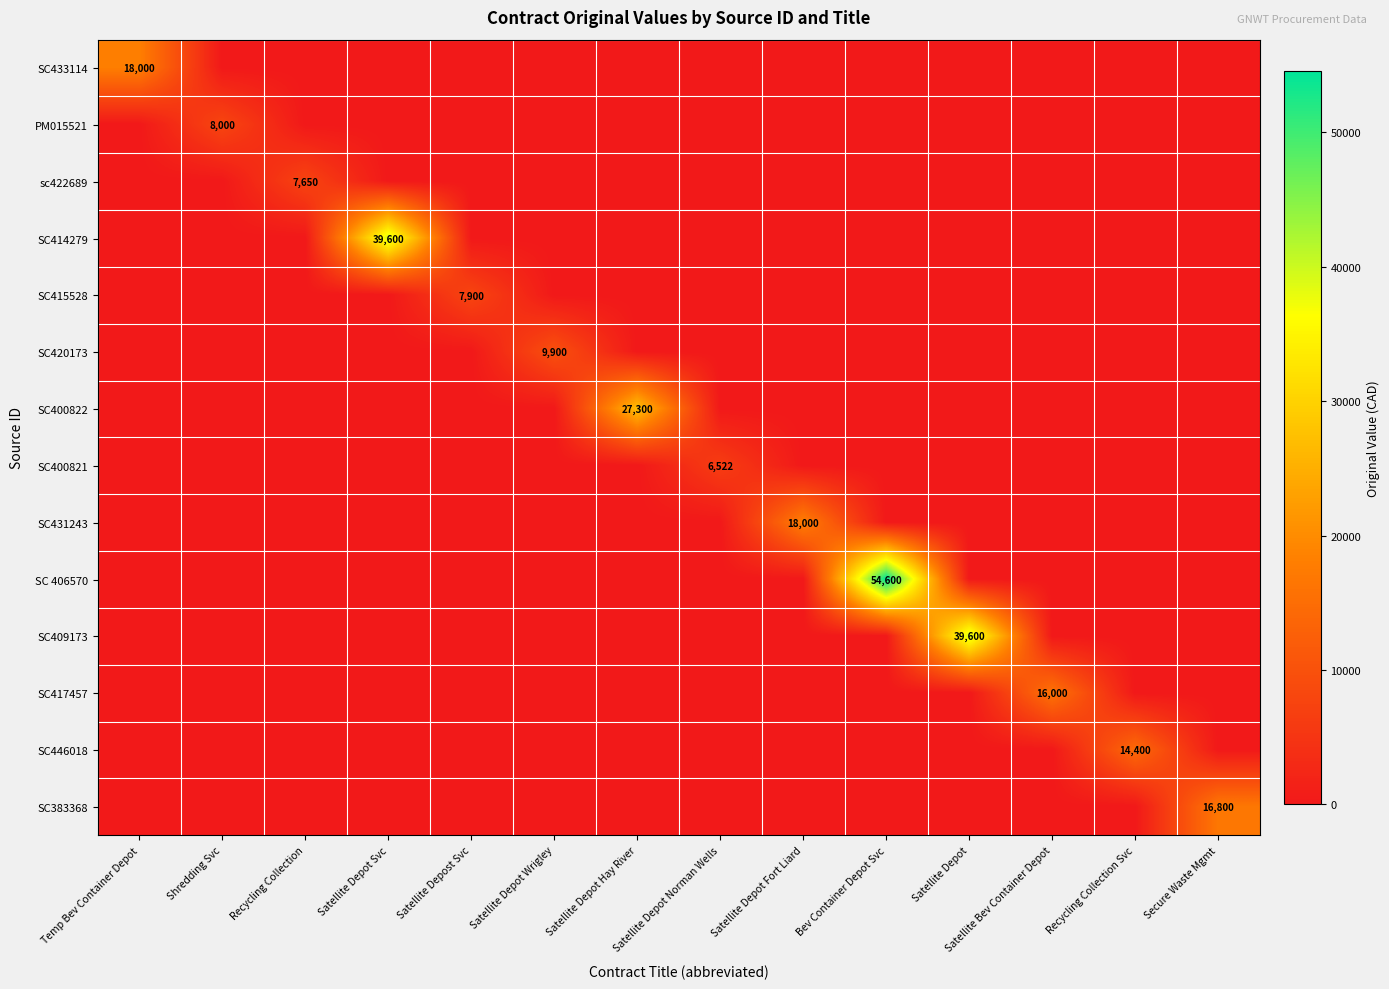

Which category has the lowest value in the SC446018 series?

Temp Bev Container Depot